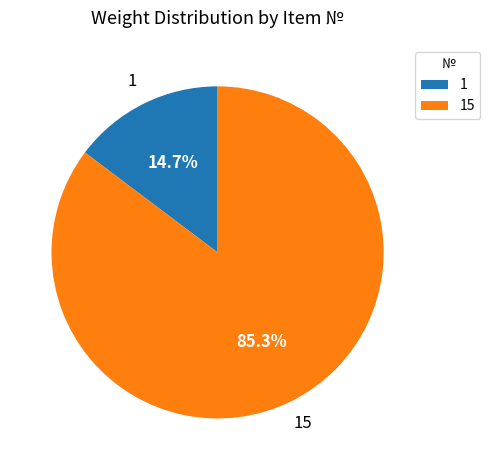

The 1 slice represents 15% of the pie. True or false?

True